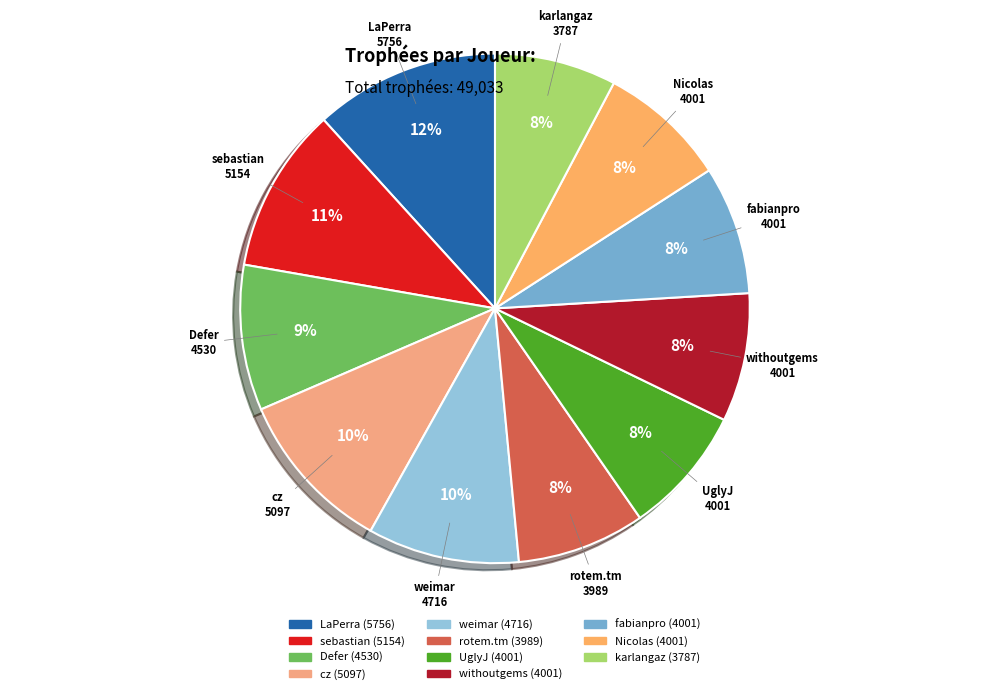

Is cz the majority of the pie?

No